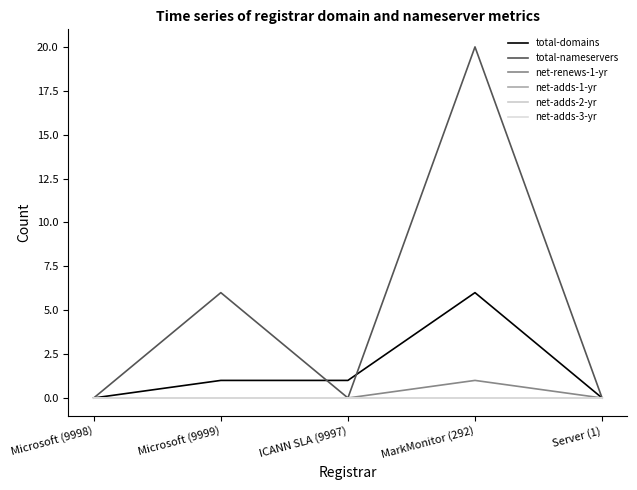

True or false: net-adds-2-yr and net-adds-1-yr cross at least once.

False